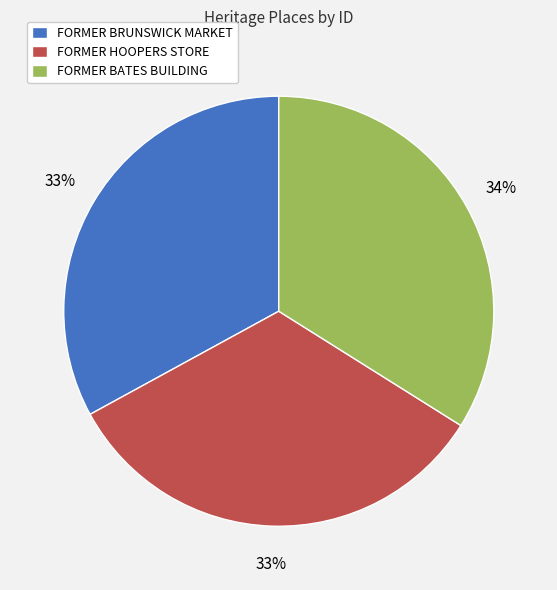

The FORMER BRUNSWICK MARKET slice represents 33% of the pie. True or false?

True